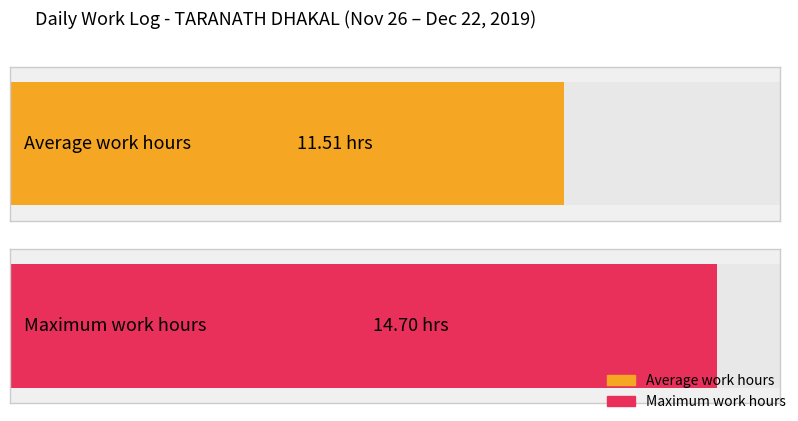

True or false: the data shows 17.1 at 2.

False